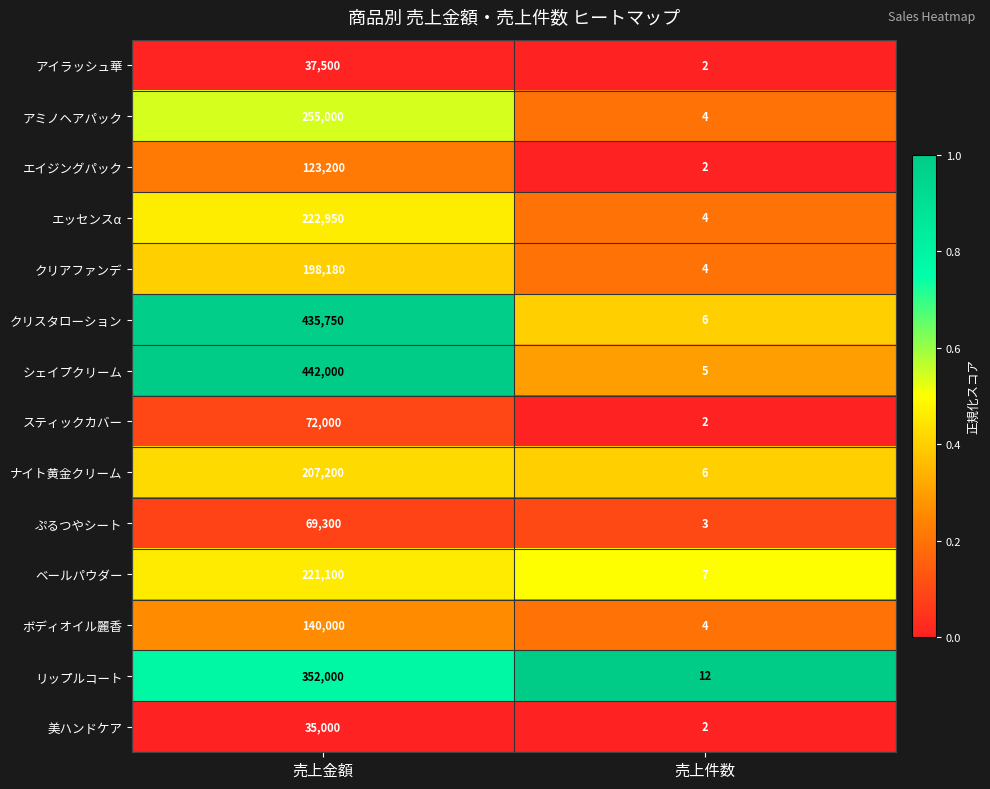

At which category is the sum across all series the highest?

売上金額